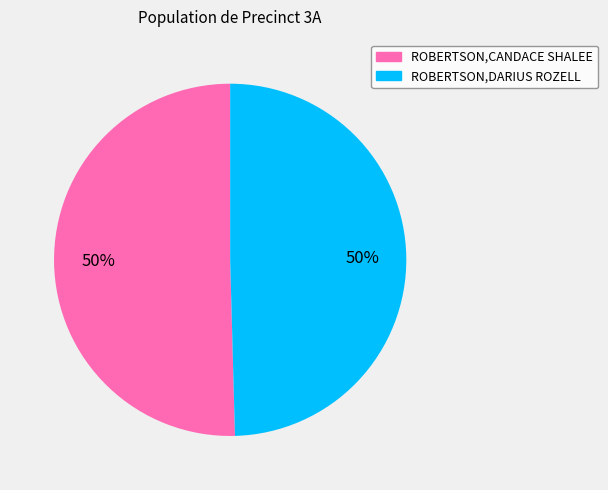

To the nearest percent, what percentage of the pie is ROBERTSON,CANDACE SHALEE?

50%